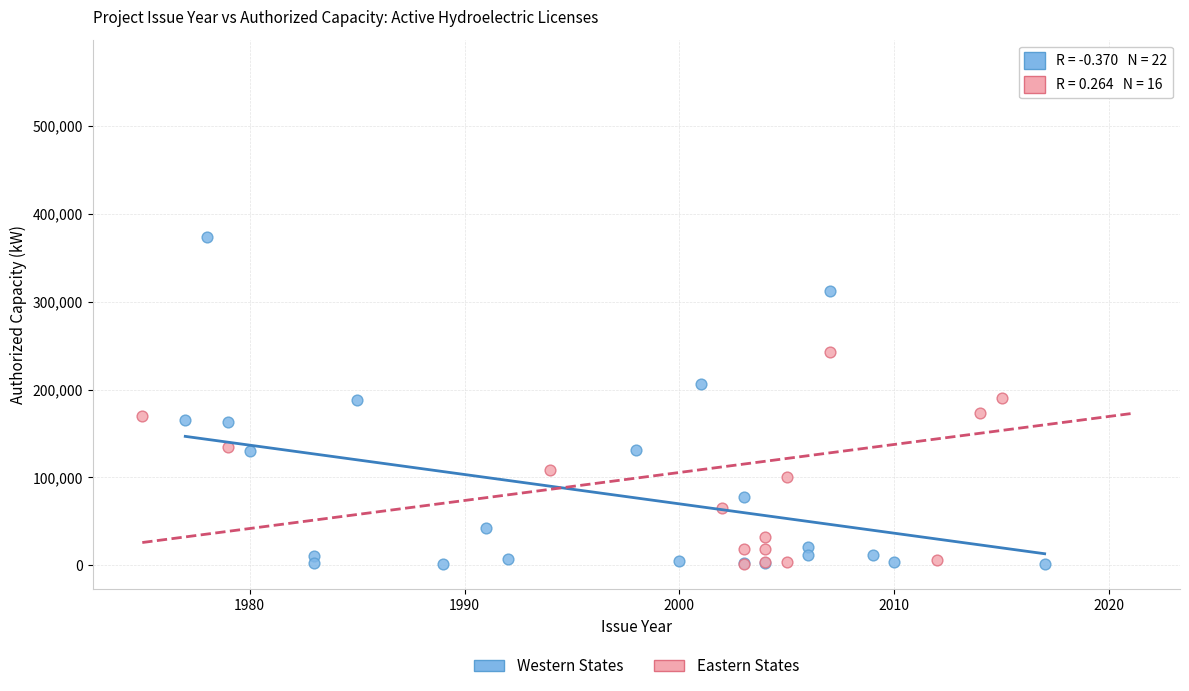

What are all the series names shown in the legend?

Western States, Eastern States